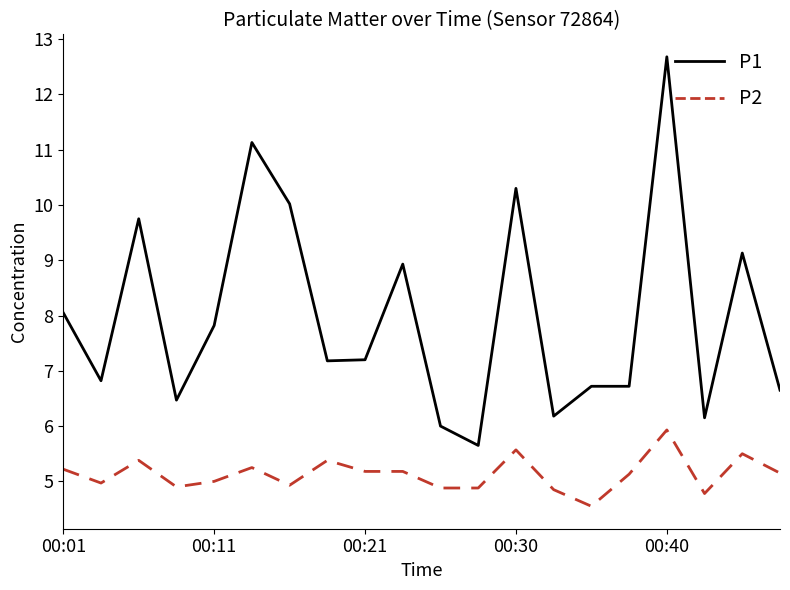

How many series are shown in this chart?

2